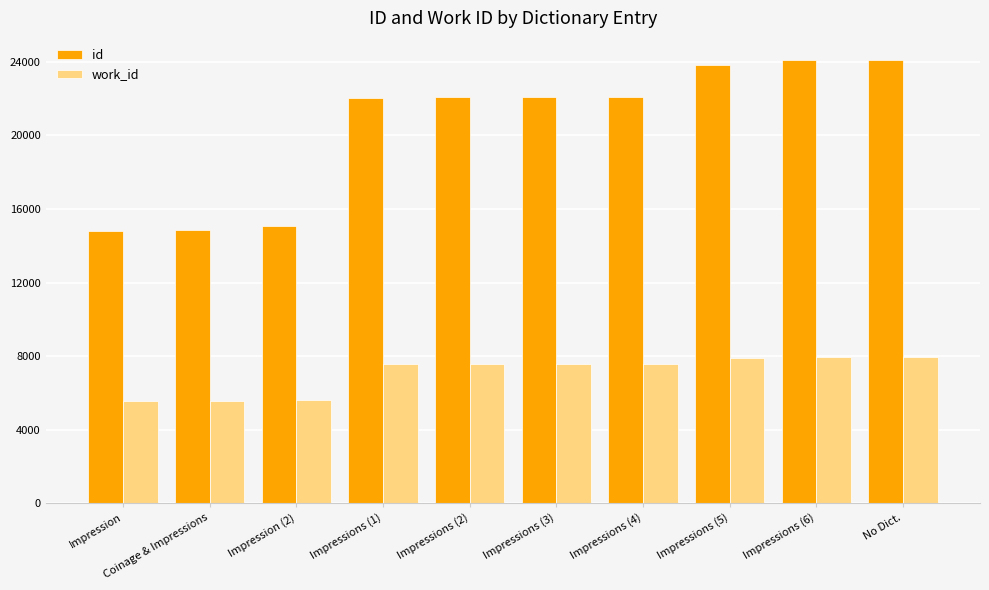

What position from the left is Impressions (6)?

9